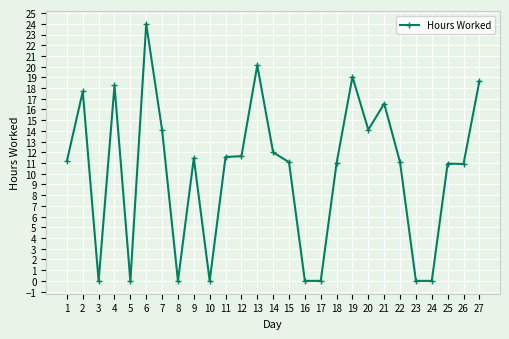

What is the change in value from 1 to 10?

-11.2